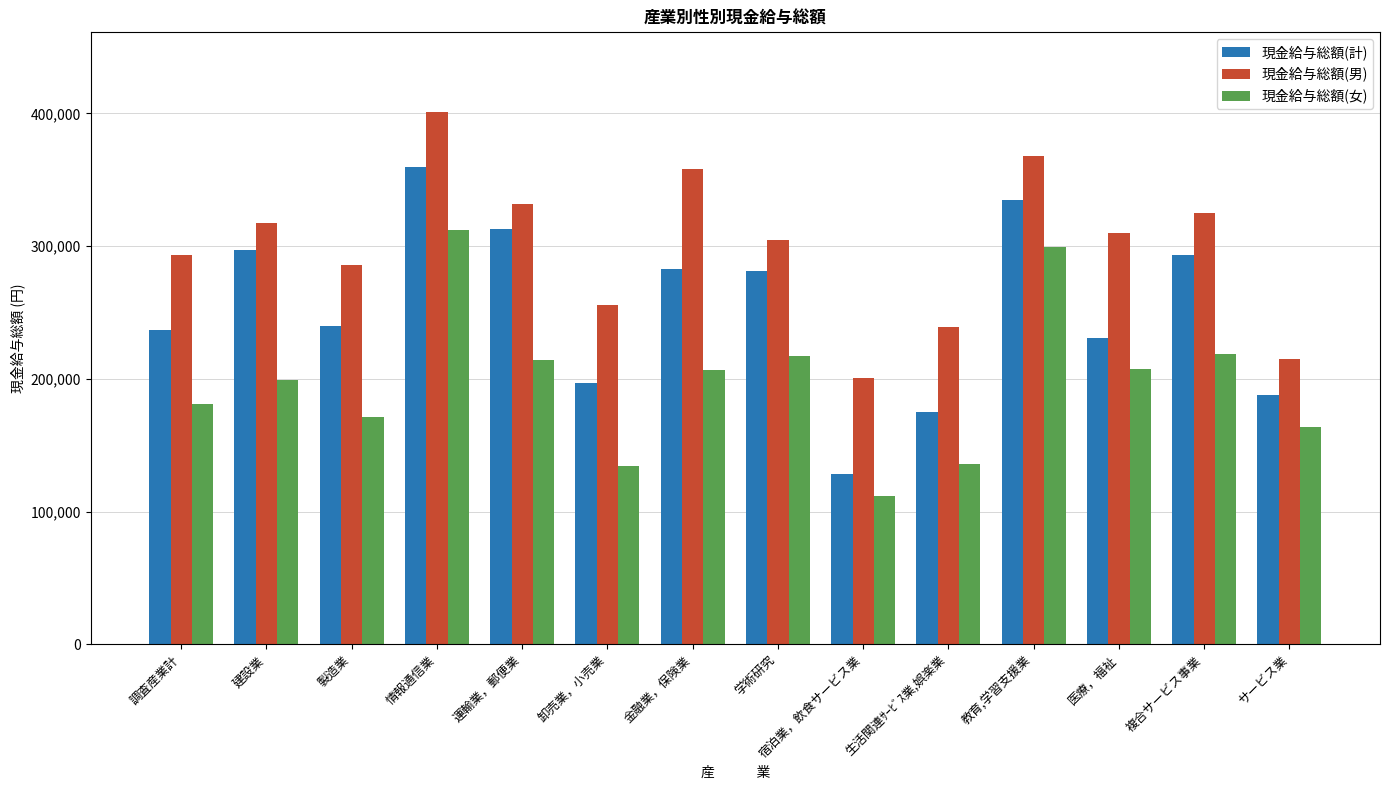

At how many categories does at least one series exceed 186579?

14